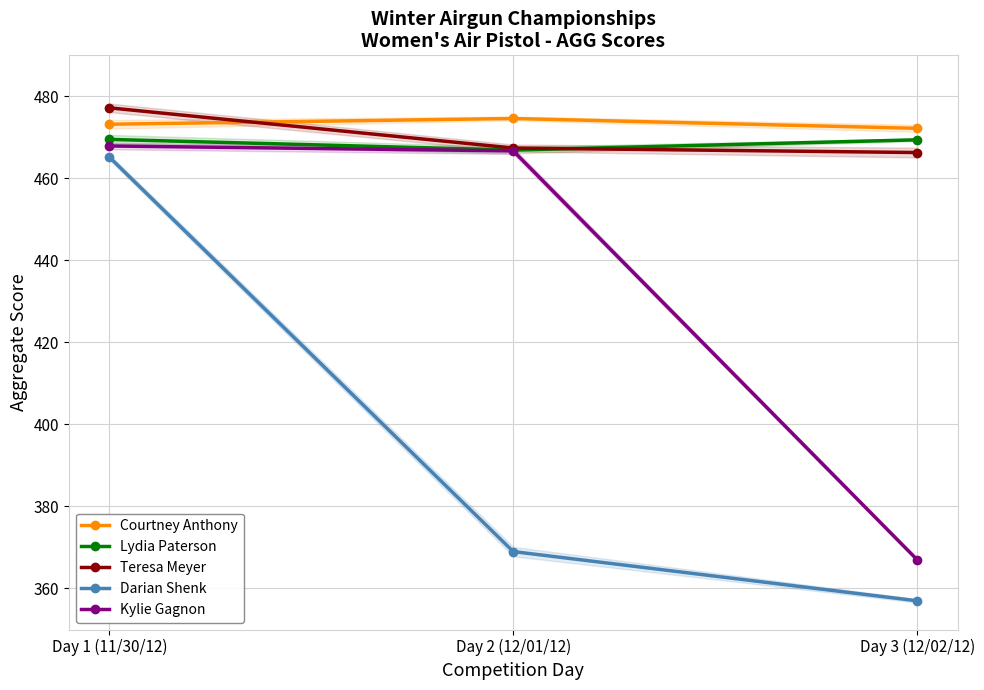

Reading right to left, extract all data points from this chart.

Courtney Anthony: Day 3 (12/02/12)=472.2	Day 2 (12/01/12)=474.6	Day 1 (11/30/12)=473.2
Lydia Paterson: Day 3 (12/02/12)=469.4	Day 2 (12/01/12)=466.9	Day 1 (11/30/12)=469.5
Teresa Meyer: Day 3 (12/02/12)=466.3	Day 2 (12/01/12)=467.4	Day 1 (11/30/12)=477.2
Darian Shenk: Day 3 (12/02/12)=357.0	Day 2 (12/01/12)=369.0	Day 1 (11/30/12)=465.2
Kylie Gagnon: Day 3 (12/02/12)=367.0	Day 2 (12/01/12)=466.7	Day 1 (11/30/12)=467.9